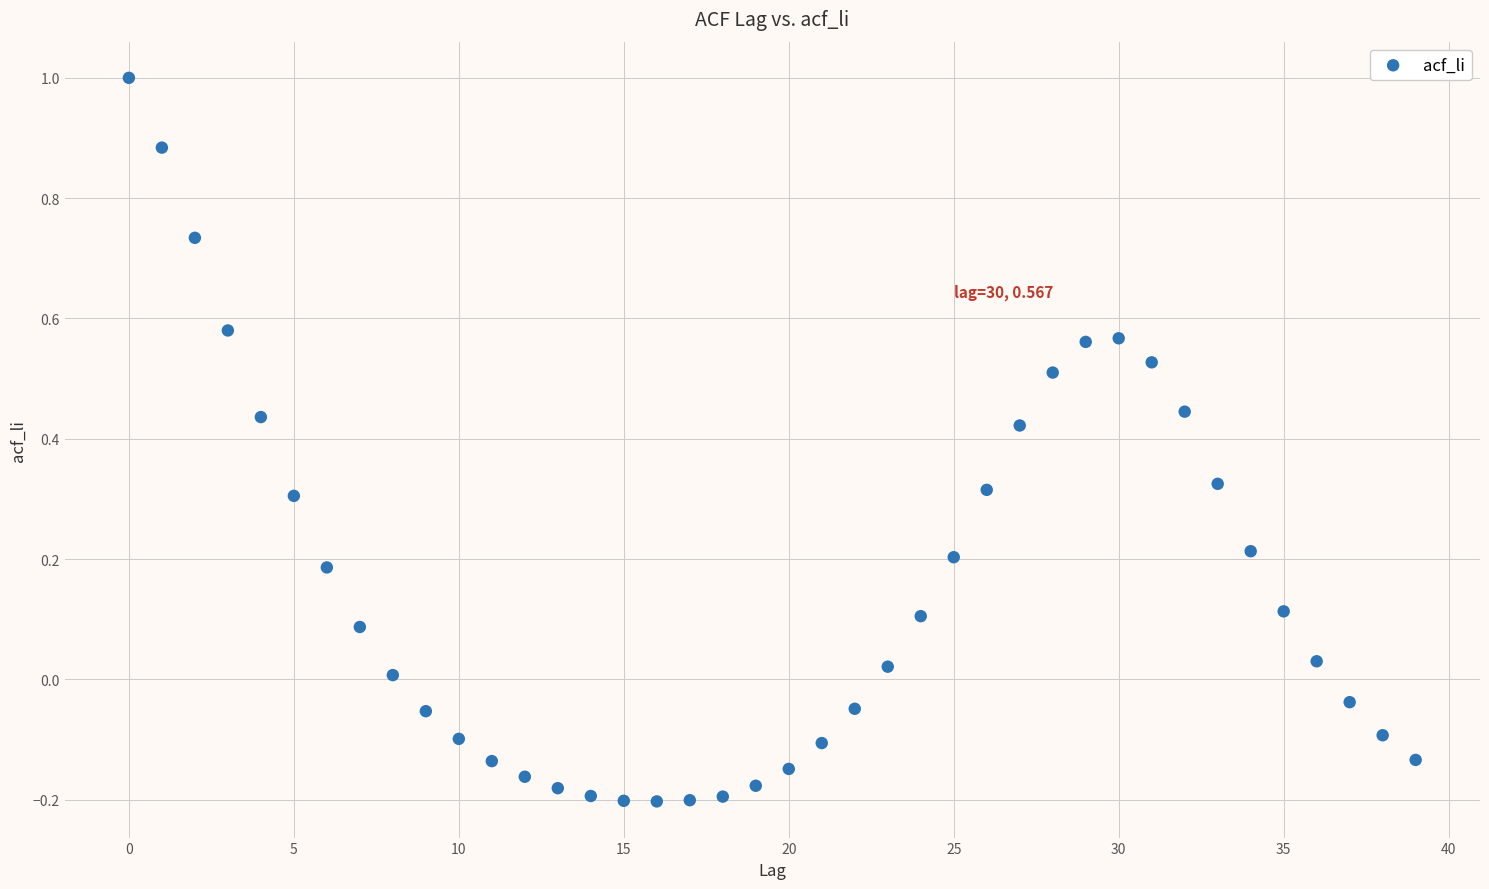

What is the range of Y values (max minus min)?

1.2